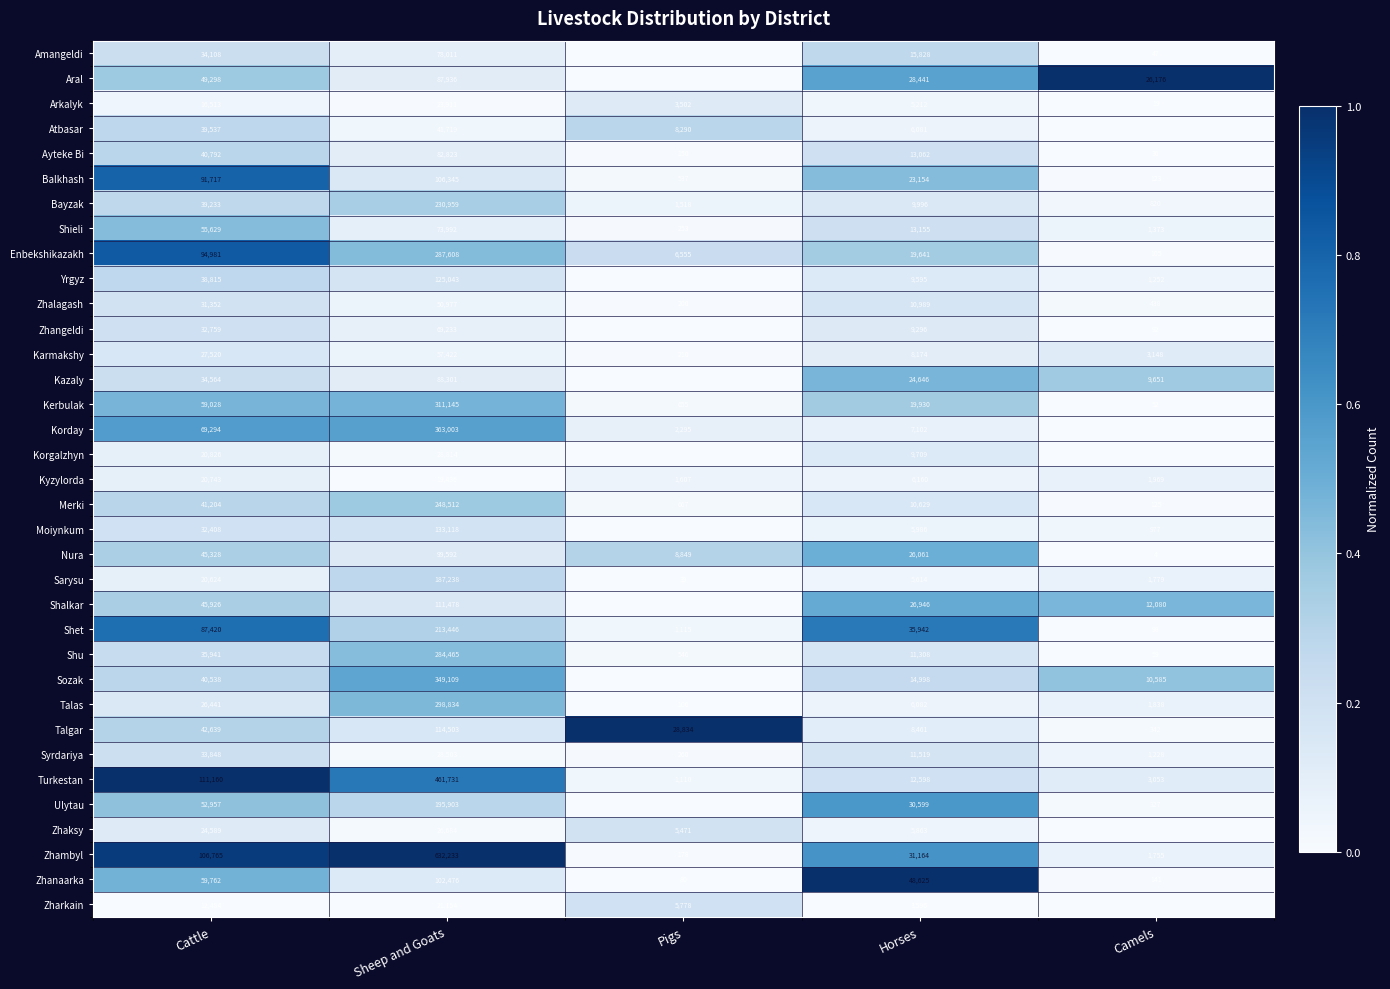

At Horses, list the series in order from largest to smallest.

Zhanaarka, Shet, Zhambyl, Ulytau, Aral, Shalkar, Nura, Kazaly, Balkhash, Kerbulak, Enbekshikazakh, Amangeldi, Sozak, Shieli, Ayteke Bi, Turkestan, Syrdariya, Shu, Zhalagash, Merki, Bayzak, Korgalzhyn, Yrgyz, Zhangeldi, Talgar, Karmakshy, Korday, Kyzylorda, Talas, Atbasar, Moiynkum, Zhaksy, Sarysu, Arkalyk, Zharkain